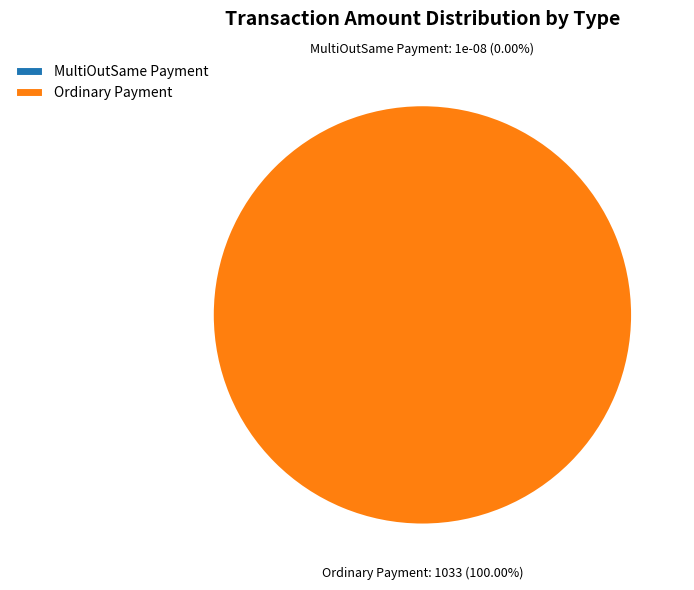

The MultiOutSame Payment slice represents 5% of the pie. True or false?

False